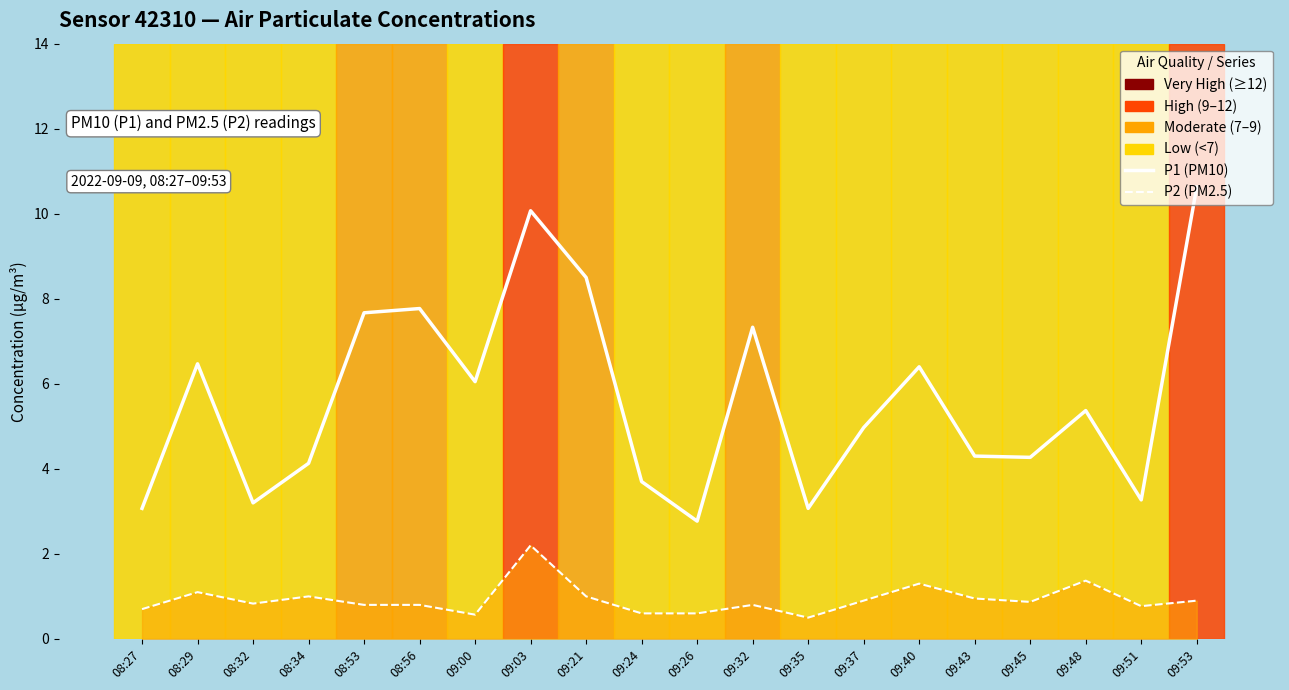

Is the value of P1 (PM10) at 09:03 greater than the value of P2 (PM2.5) at 09:03?

Yes